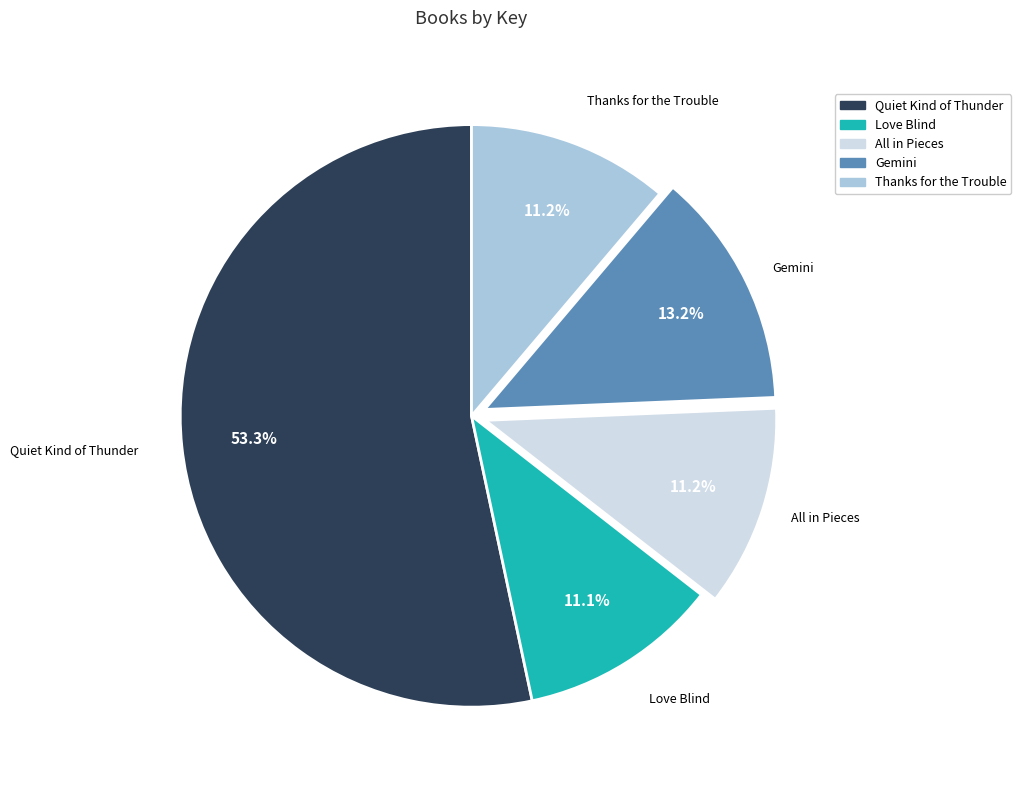

Approximately how many times larger is the value at Love Blind compared to All in Pieces?

1.0